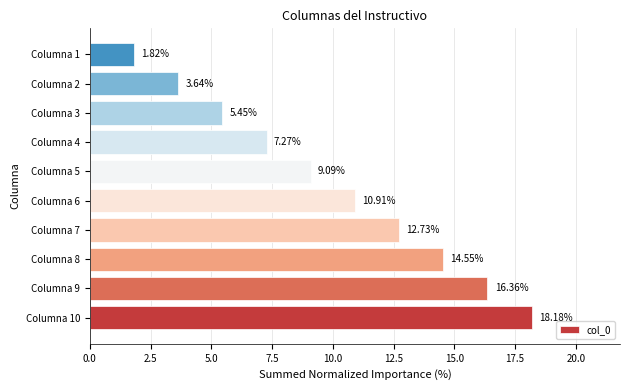

What is the maximum value shown in the chart?

18.2